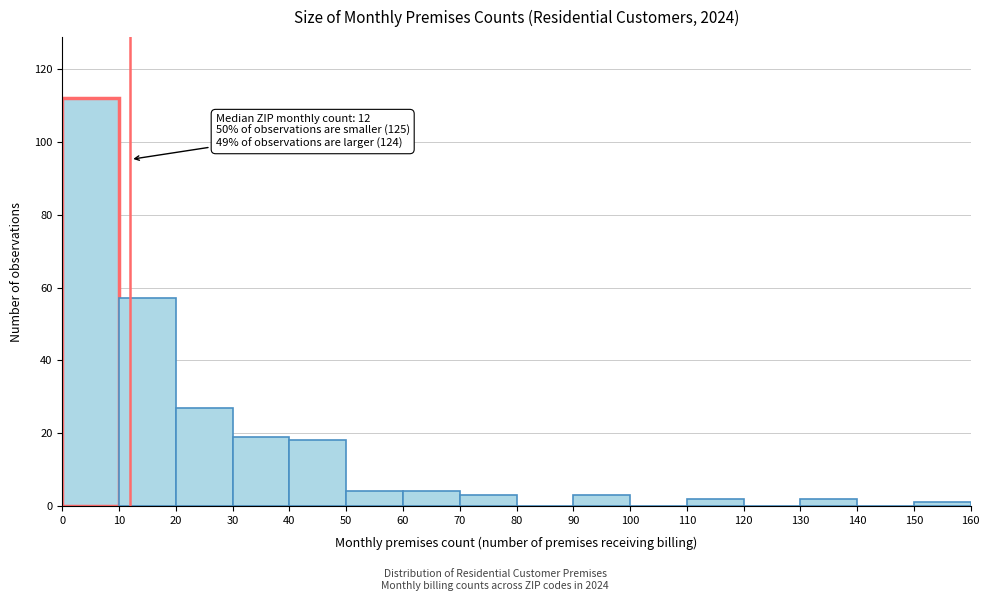

Over which range of the x-axis is the bar tallest?

0 to 10